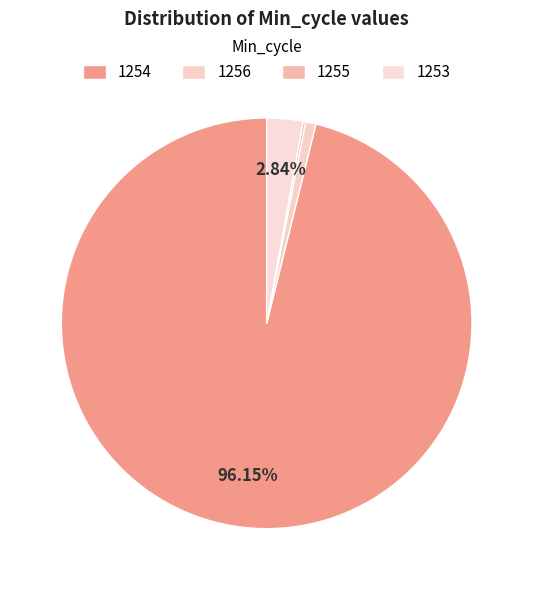

The 1253 slice represents 39% of the pie. True or false?

False